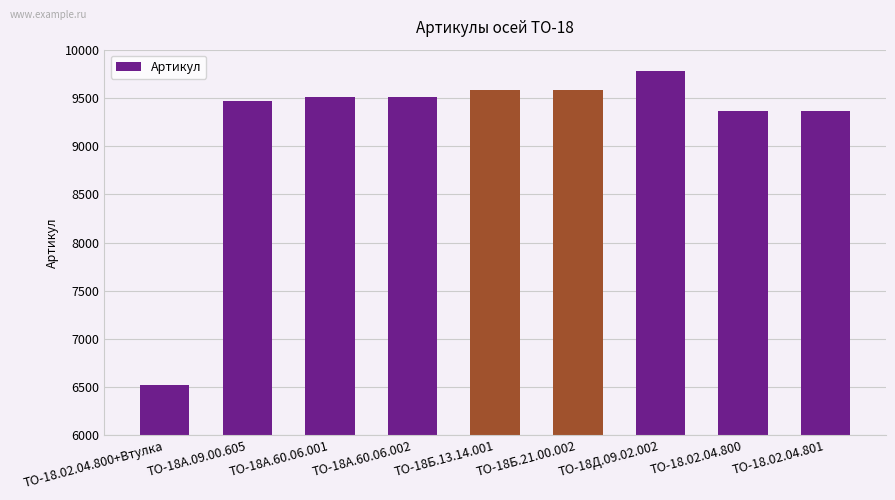

The chart shows a value of 9470 at ТО-18А.09.00.605. True or false?

True